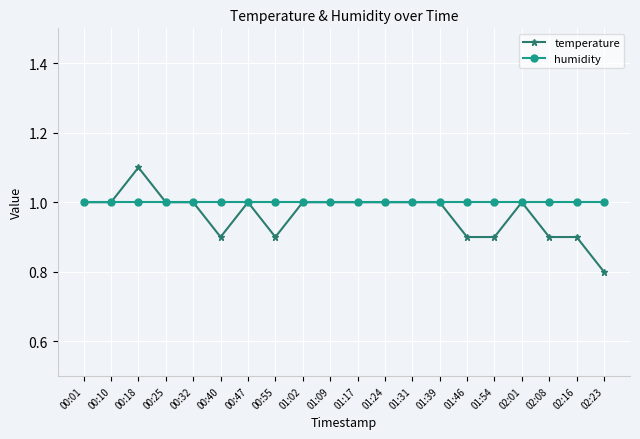

Which label corresponds to the smallest value in the chart?

02:23